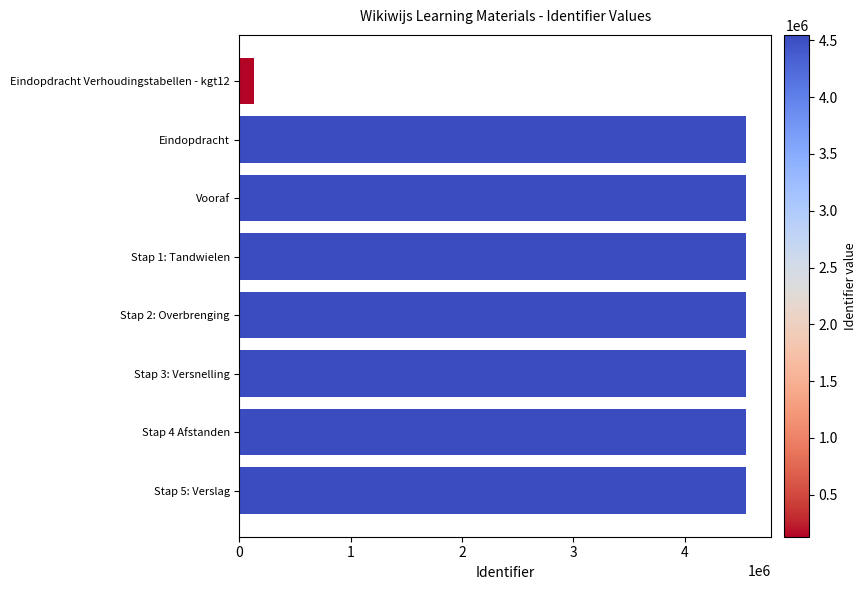

Does the chart contain any negative values?

No